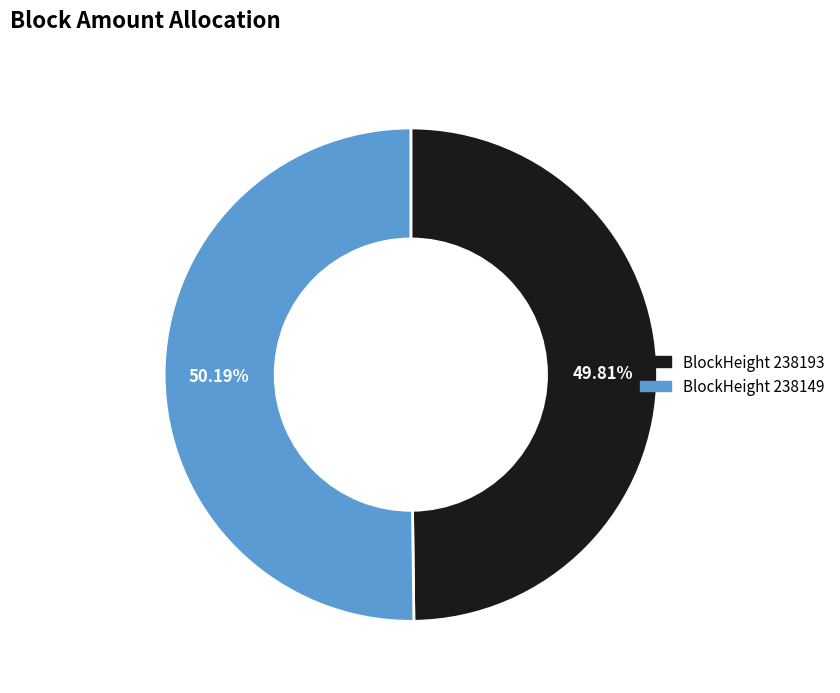

Count the number of slices in the pie.

2